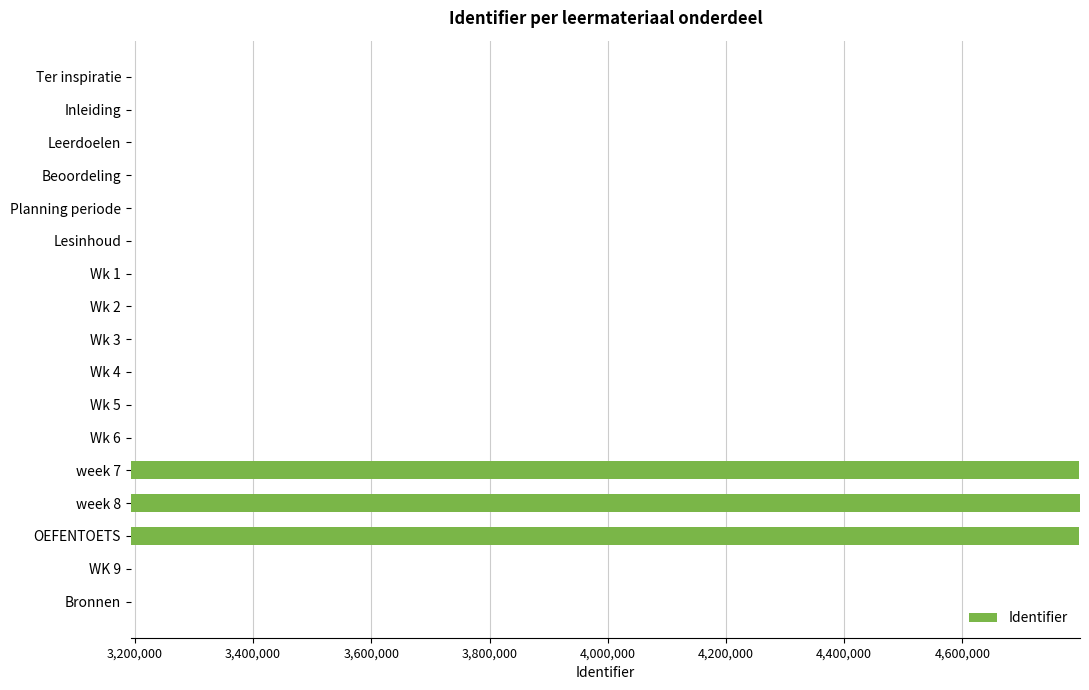

What is the value of the 16th bar from the top?

3193655